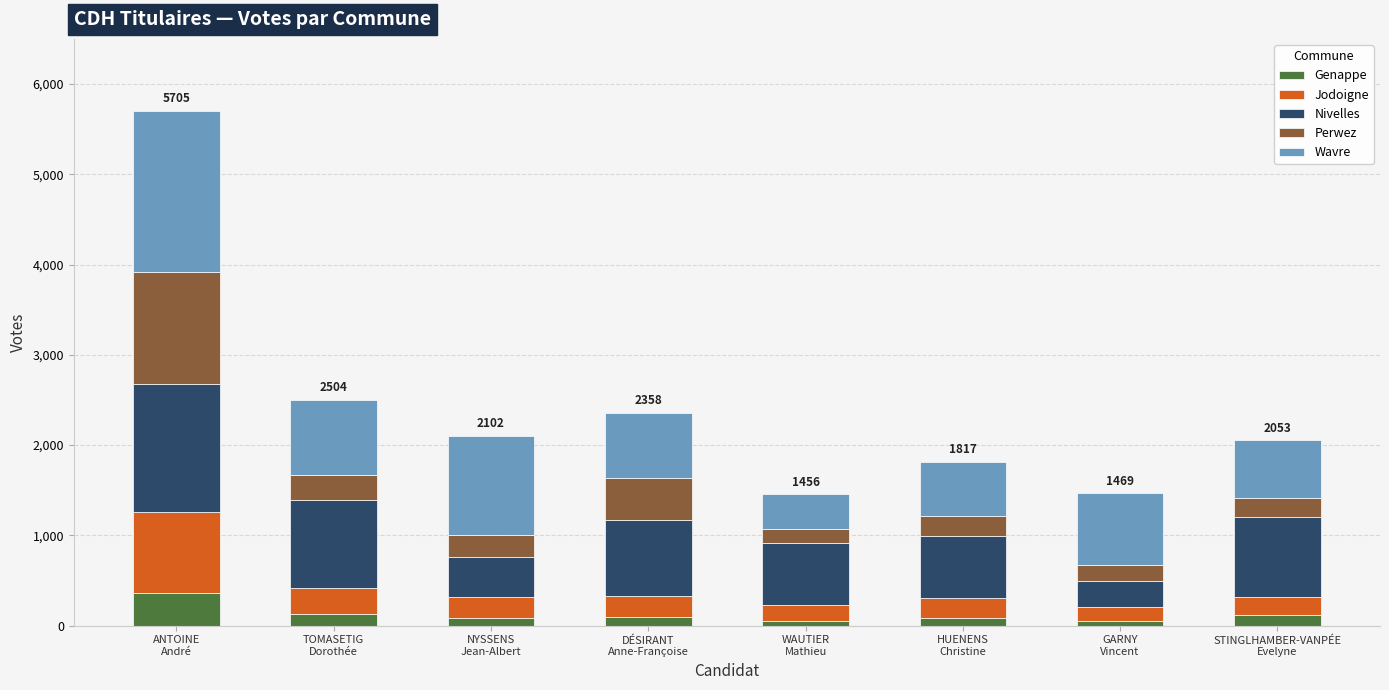

What is the maximum value for Genappe?

357